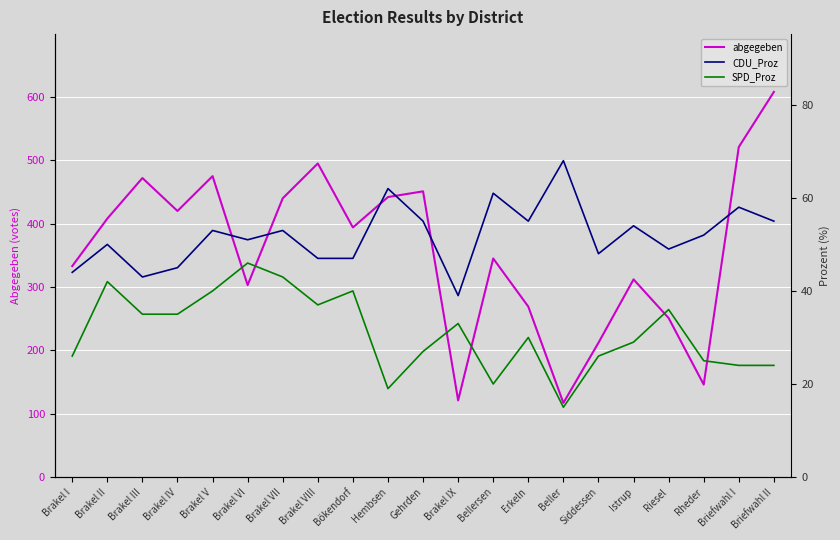

Rank the categories by CDU_Proz value from lowest to highest.

Brakel IX, Brakel III, Brakel I, Brakel IV, Brakel VIII, Bökendorf, Siddessen, Riesel, Brakel II, Brakel VI, Rheder, Brakel V, Brakel VII, Istrup, Gehrden, Erkeln, Briefwahl II, Briefwahl I, Bellersen, Hembsen, Beller